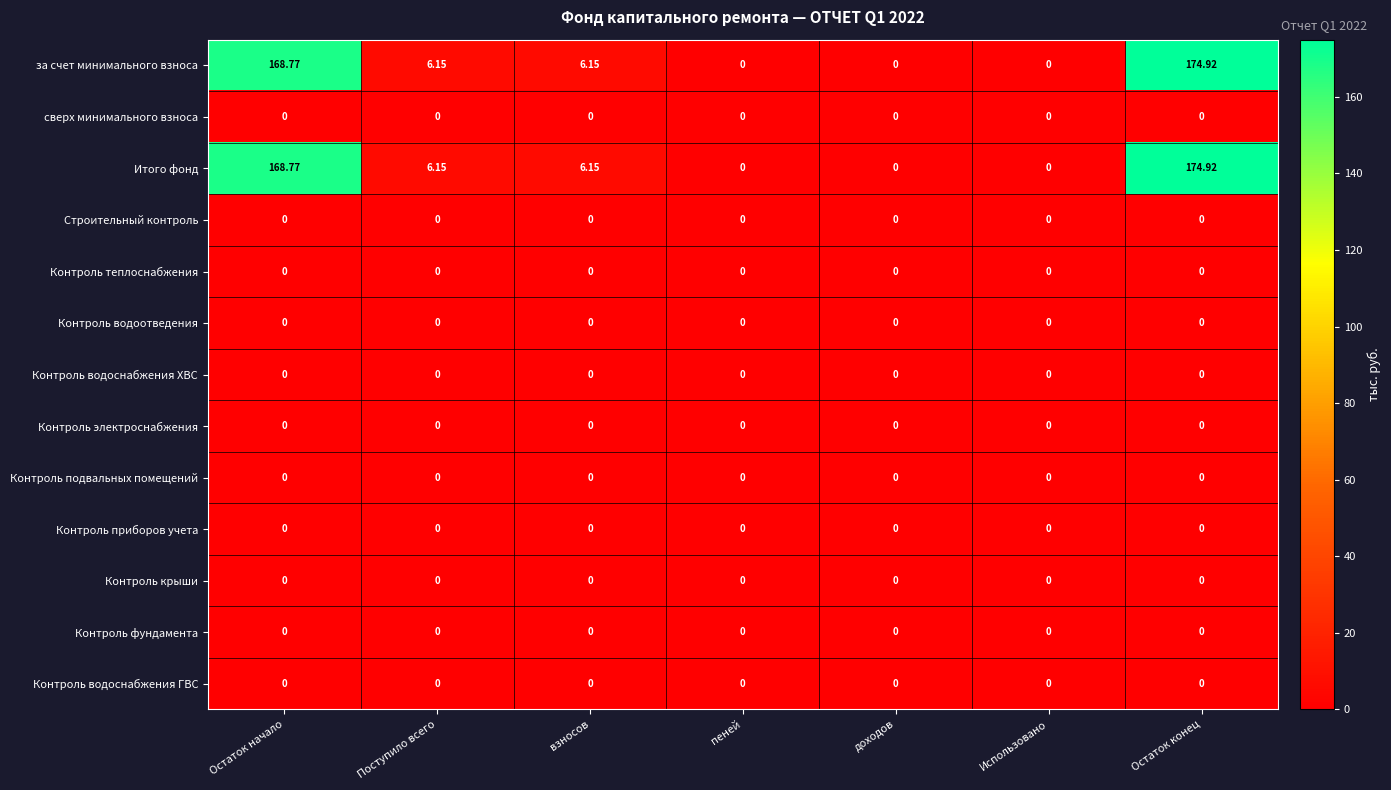

At how many categories does at least one series exceed 36?

2